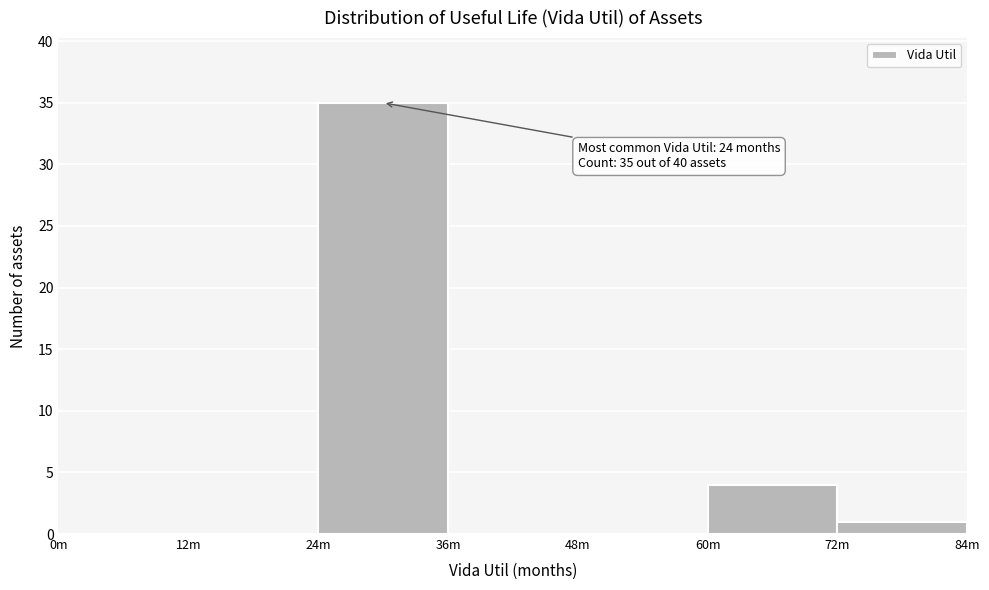

Reading right to left, transcribe all the data shown in this chart.

72m=1	60m=4	48m=0	36m=0	24m=35	12m=0	0m=0